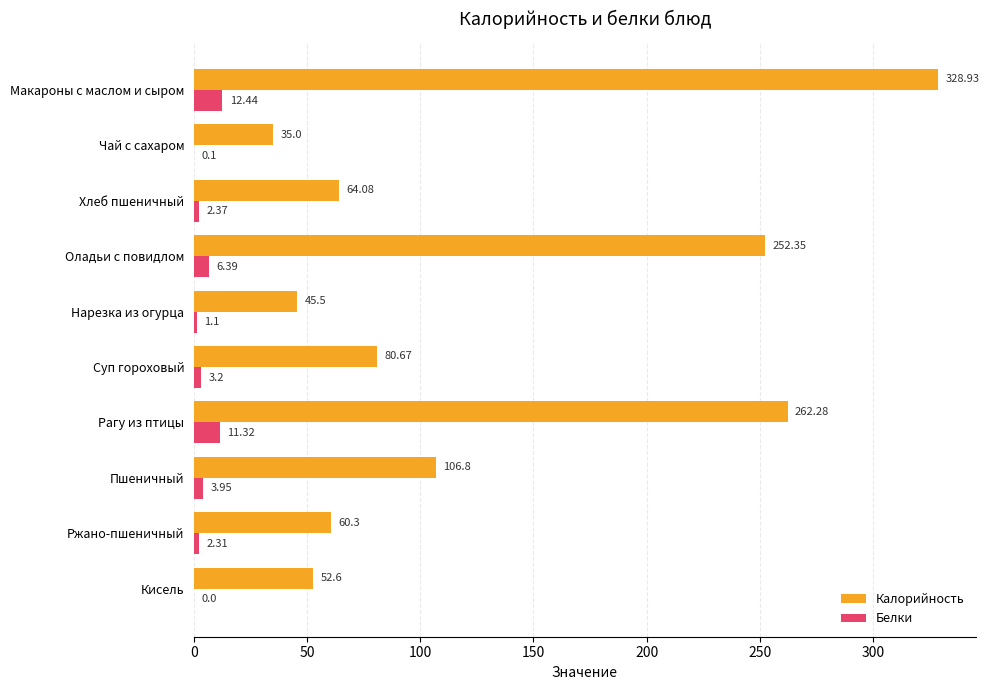

Between Нарезка из огурца and Кисель, which series saw the biggest shift?

Калорийность